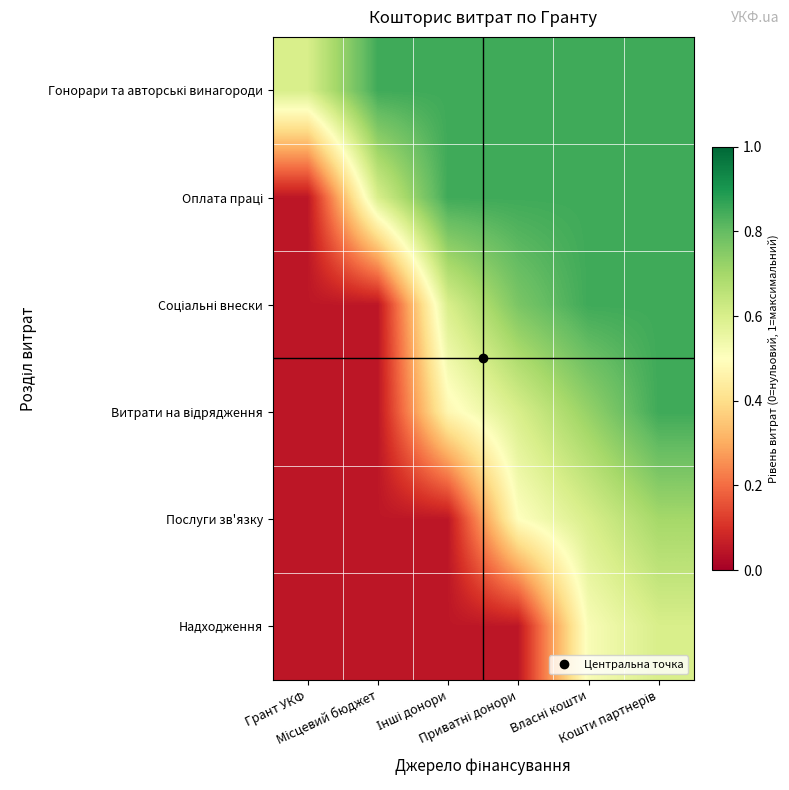

At which category is the sum across all series the highest?

Кошти партнерів